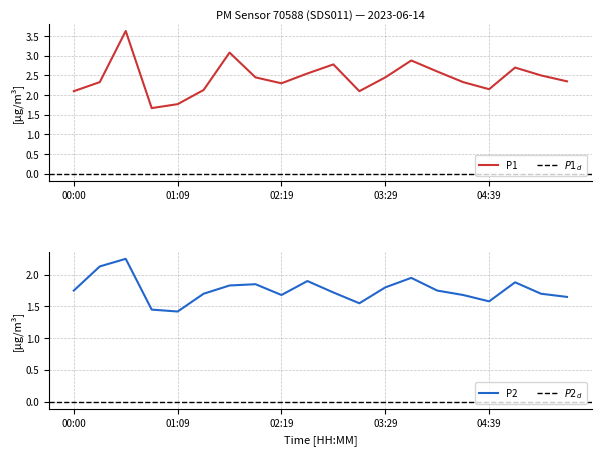

Rank the categories by P1 value from highest to lowest.

00:34, 01:44, 03:46, 02:54, 04:56, 04:04, 02:36, 05:14, 02:01, 03:29, 05:31, 00:17, 04:21, 02:19, 04:39, 01:26, 00:00, 03:11, 01:09, 00:51